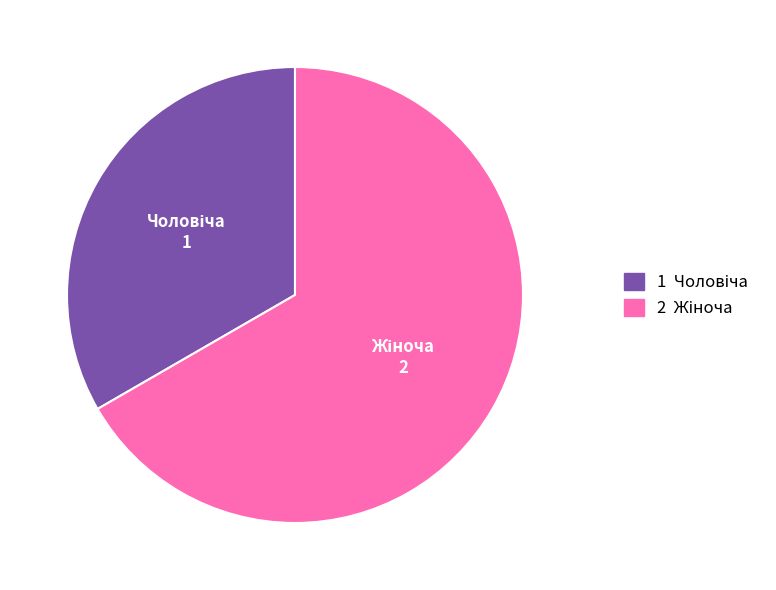

How many segments does this pie chart have?

2